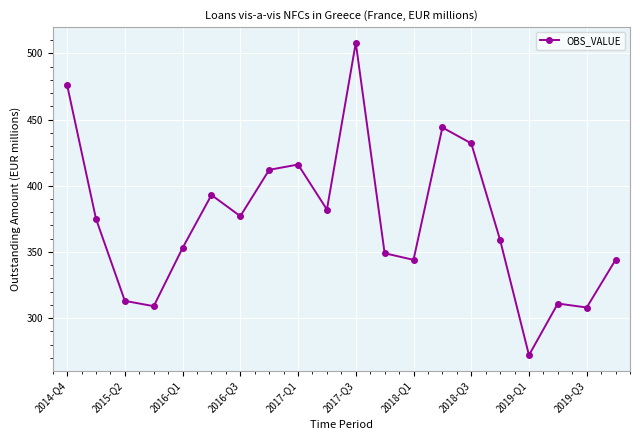

What is the value of the 17th point from the left?

272